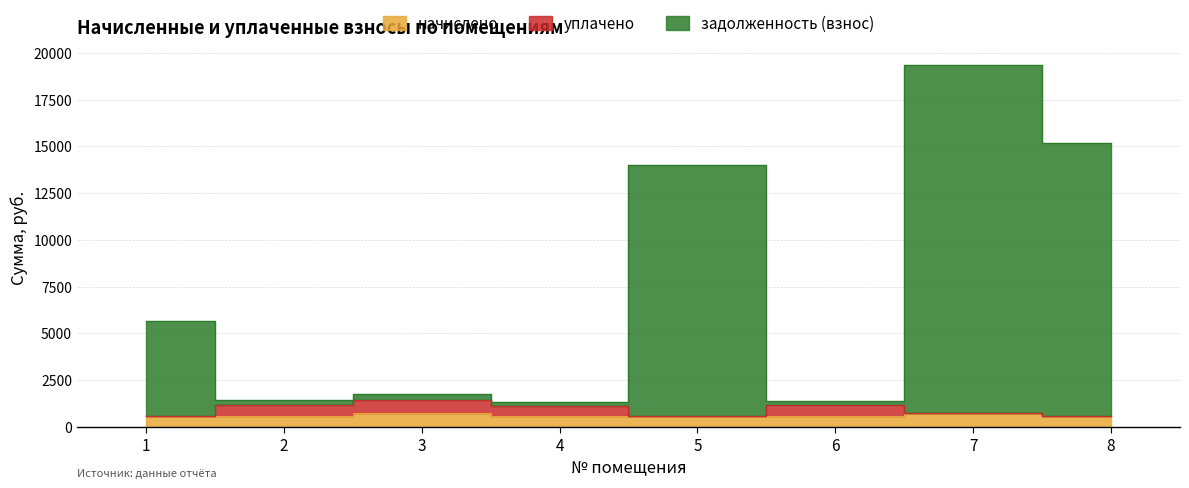

What is the approximate value of начислено at 1?

564.3